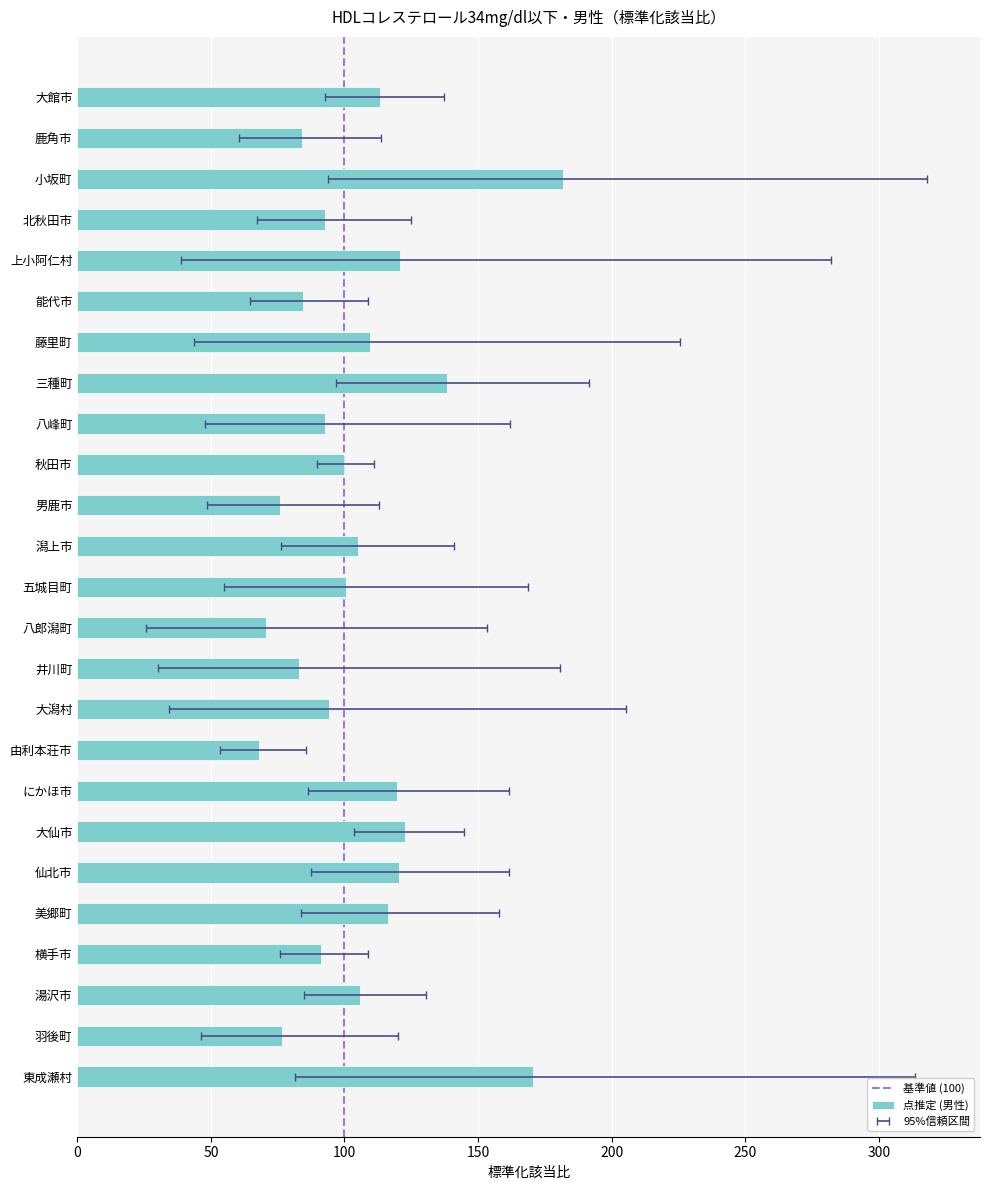

What is the label of the 17th bar from the right?

八峰町